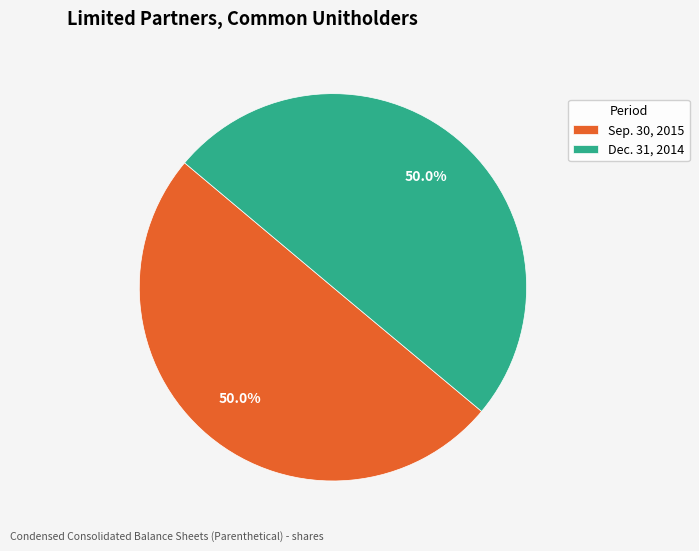

Count the number of slices in the pie.

2